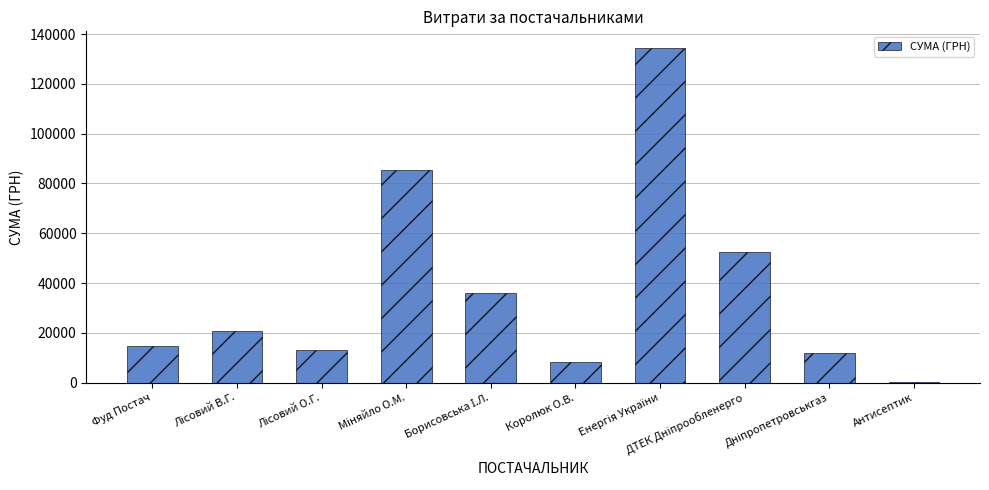

The value at Фуд Постач is 19509.8. True or false?

False